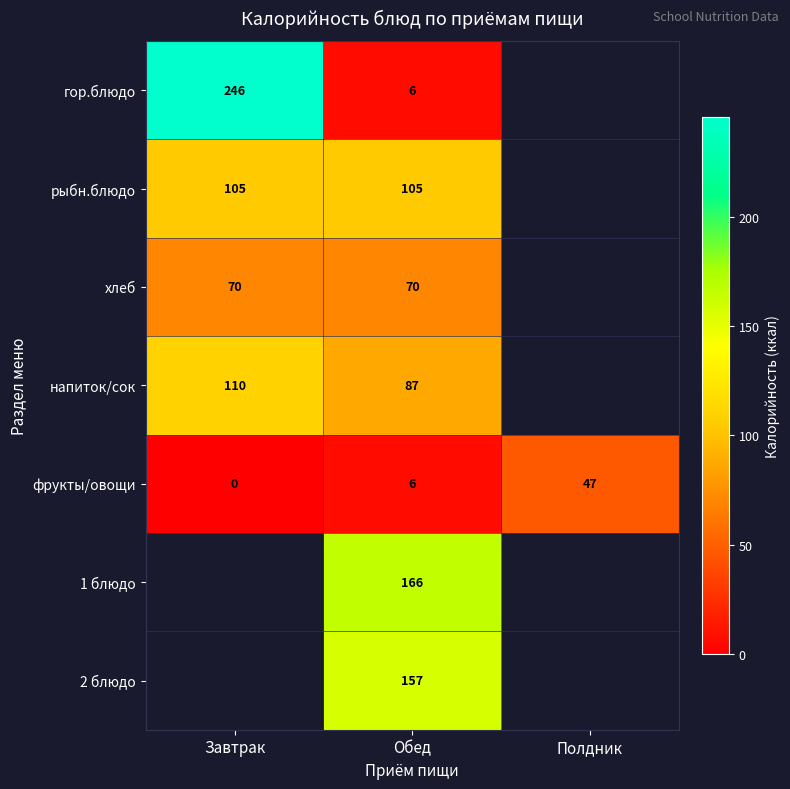

List the labels in order of фрукты/овощи value, smallest first.

Завтрак, Обед, Полдник